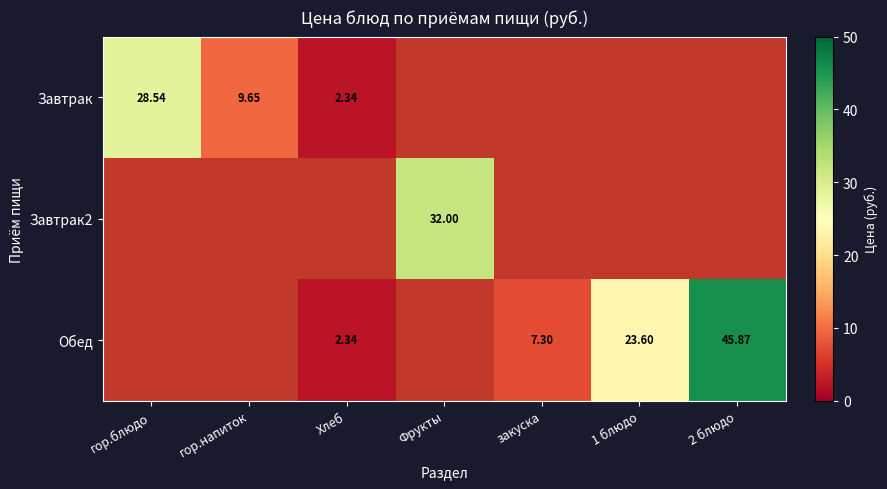

At закуска, list the series in order from smallest to largest.

Завтрак, Завтрак2, Обед